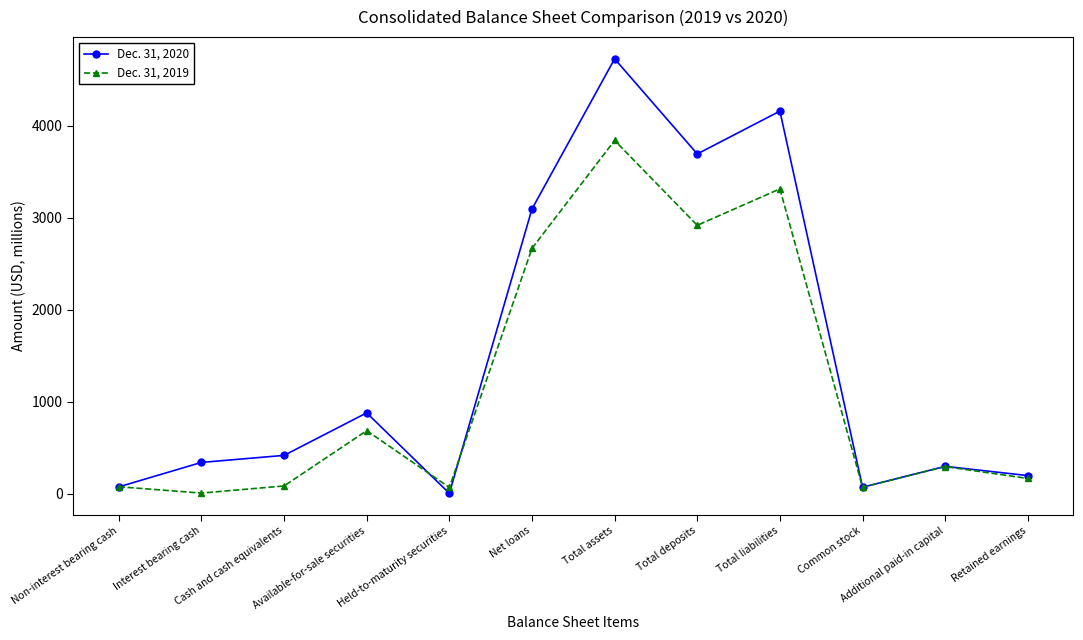

The Dec. 31, 2019 series shows 685.6 at Available-for-sale securities. True or false?

True